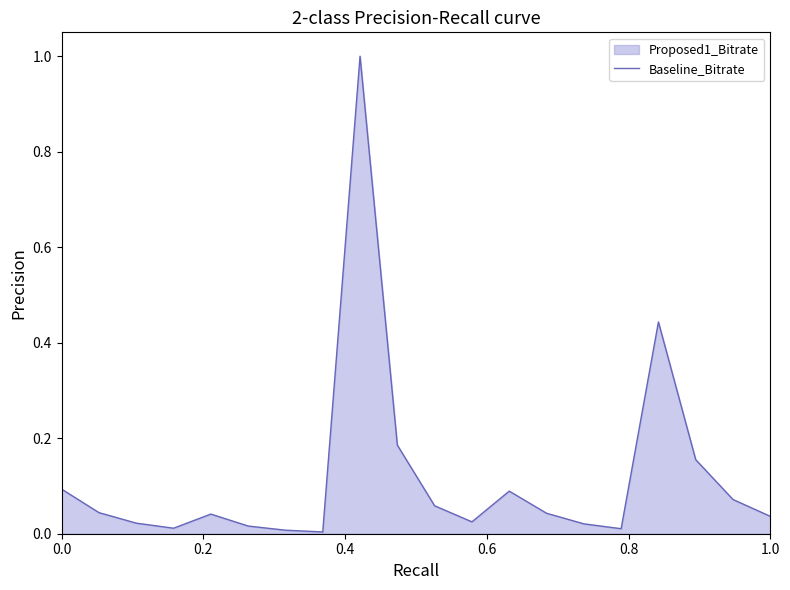

What is the maximum value shown in the chart?

1.0